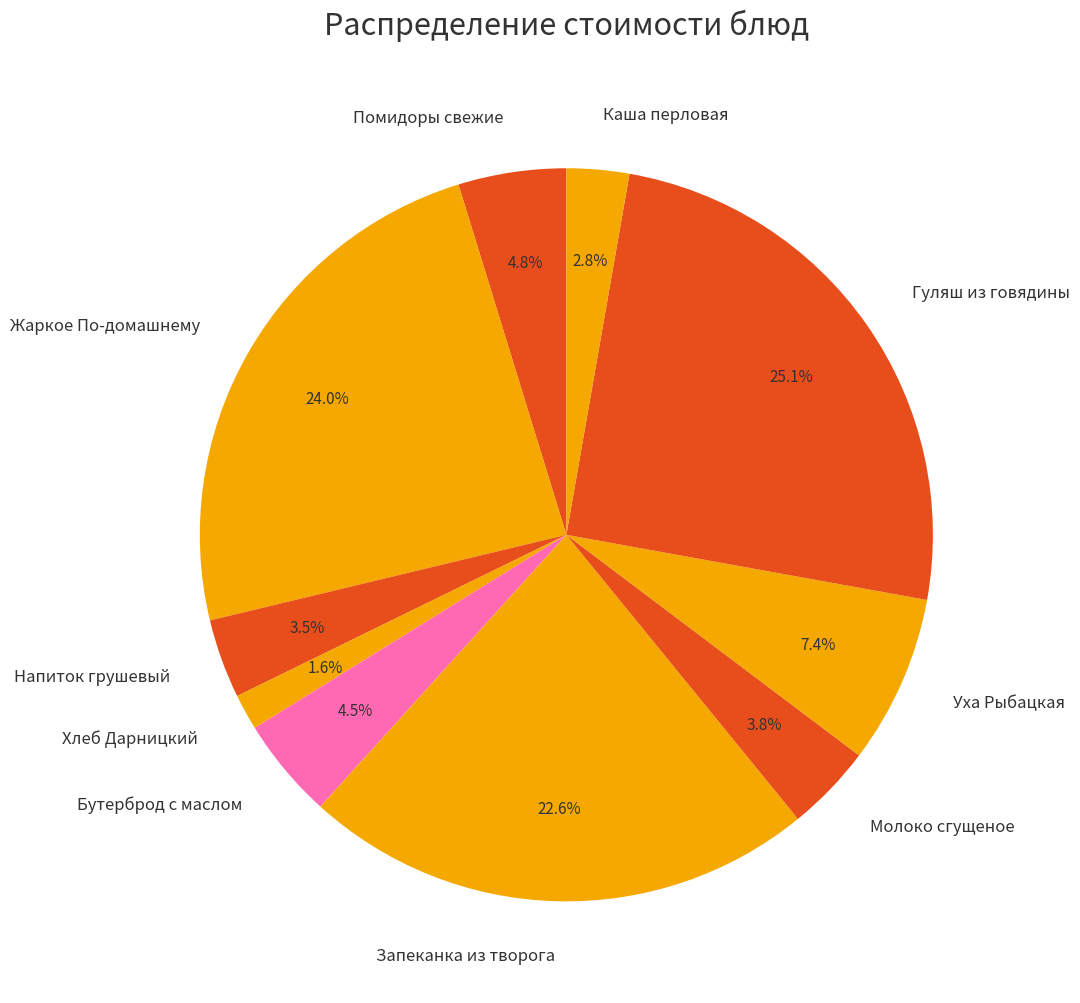

To the nearest percent, what is the difference between the Жаркое По-домашнему and Гуляш из говядины slice percentages?

1%